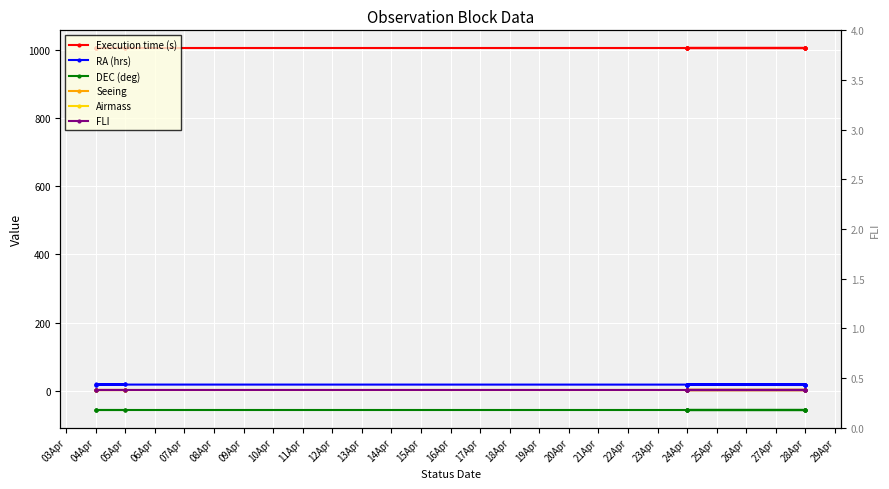

True or false: FLI and Execution time (s) cross at least once.

False